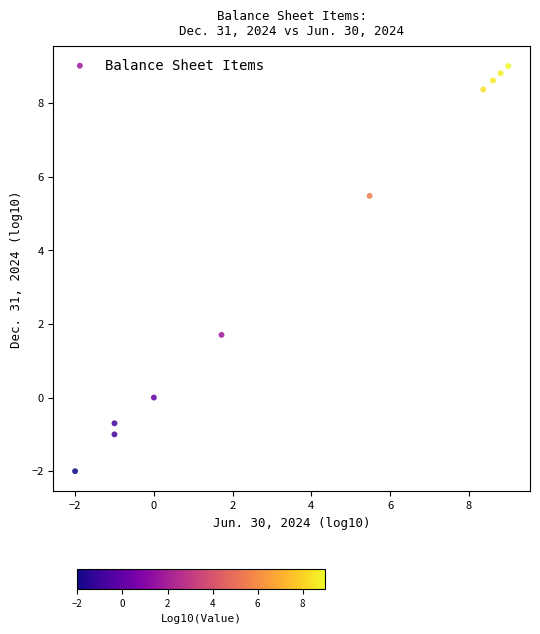

What is the average Y value?

3.8